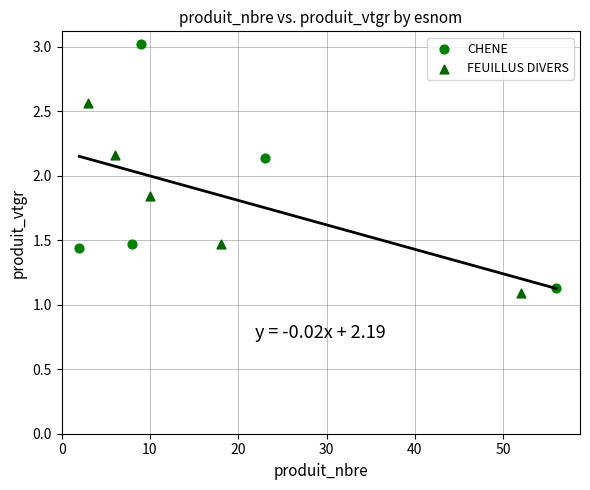

Which series has the widest spread of Y values?

CHENE